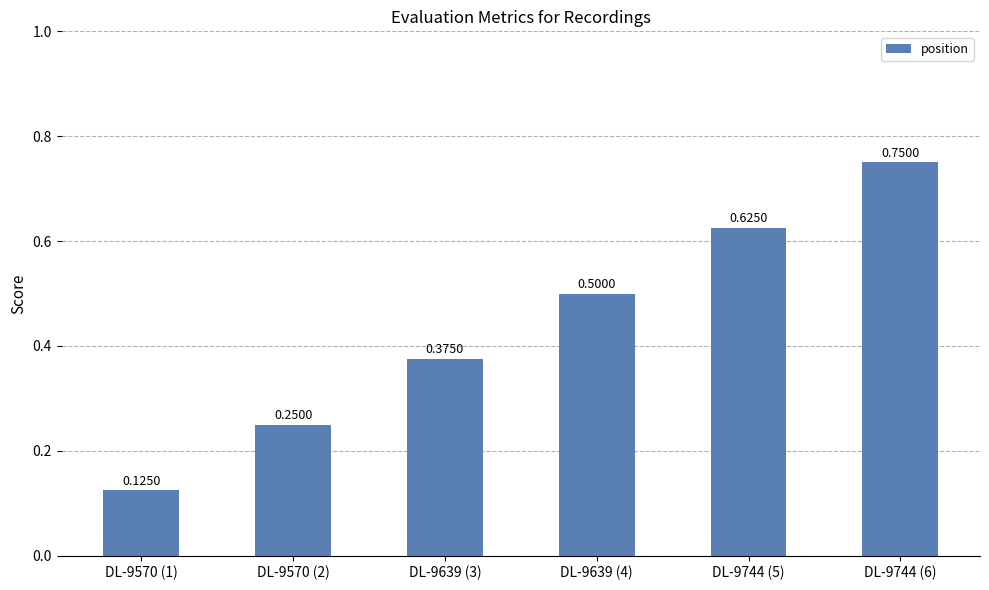

Between DL-9744 (5) and DL-9639 (3), which is larger?

DL-9744 (5)